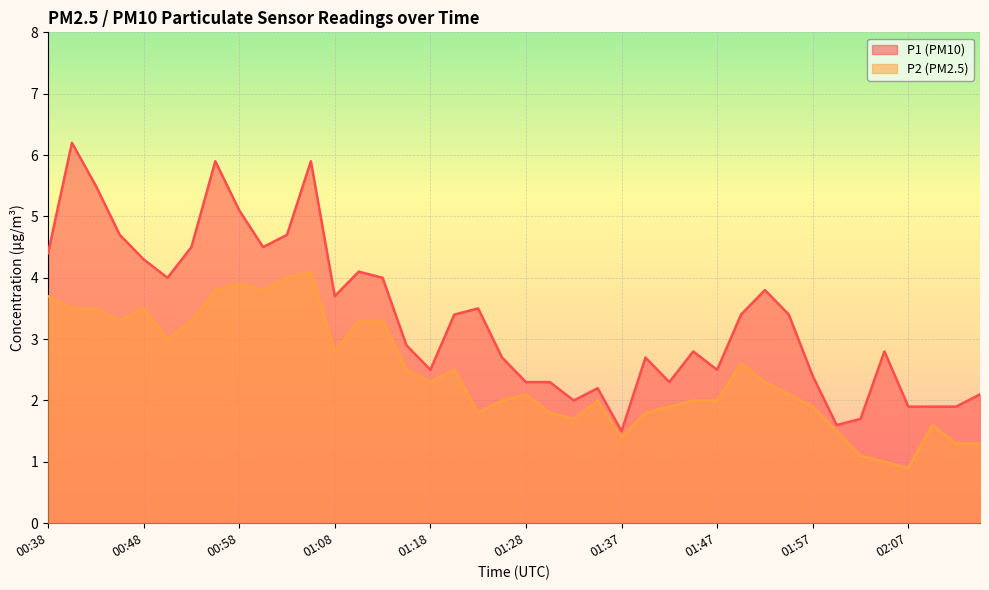

Count the number of data series in this chart.

2